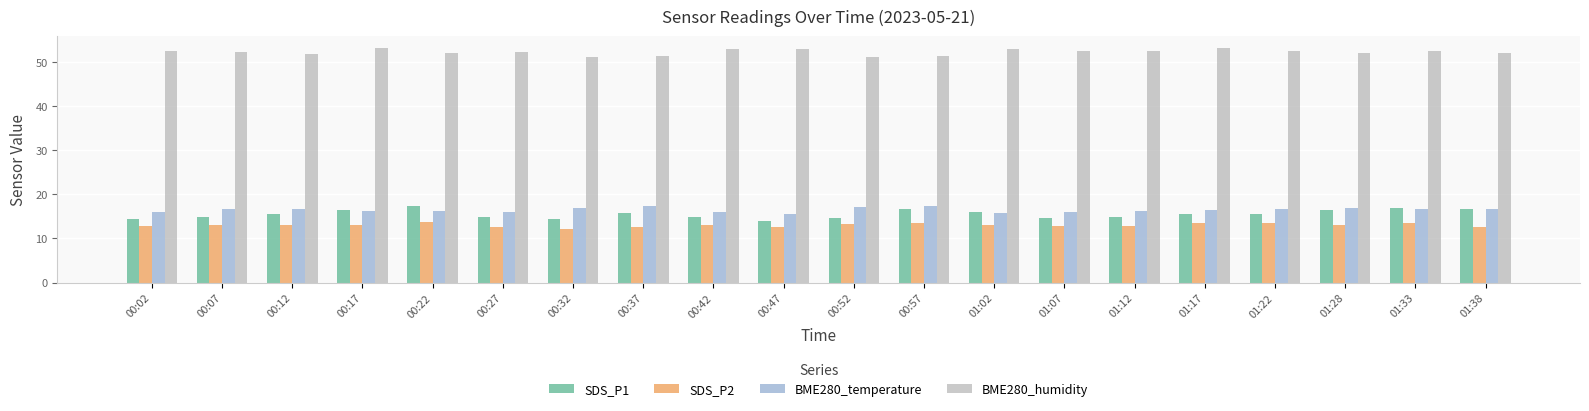

What is the minimum value shown in the chart?

12.2